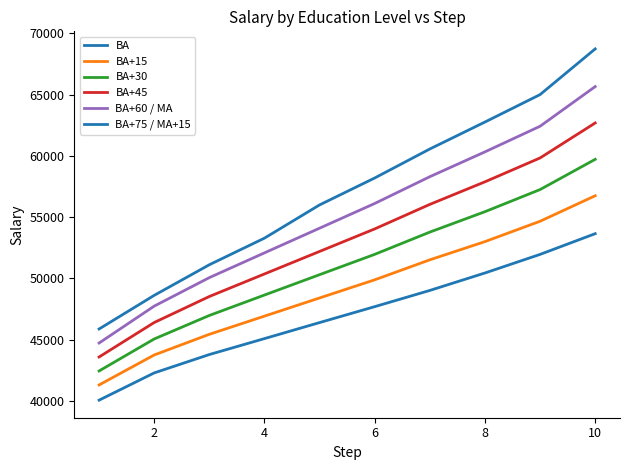

Does the chart have visible grid lines?

No